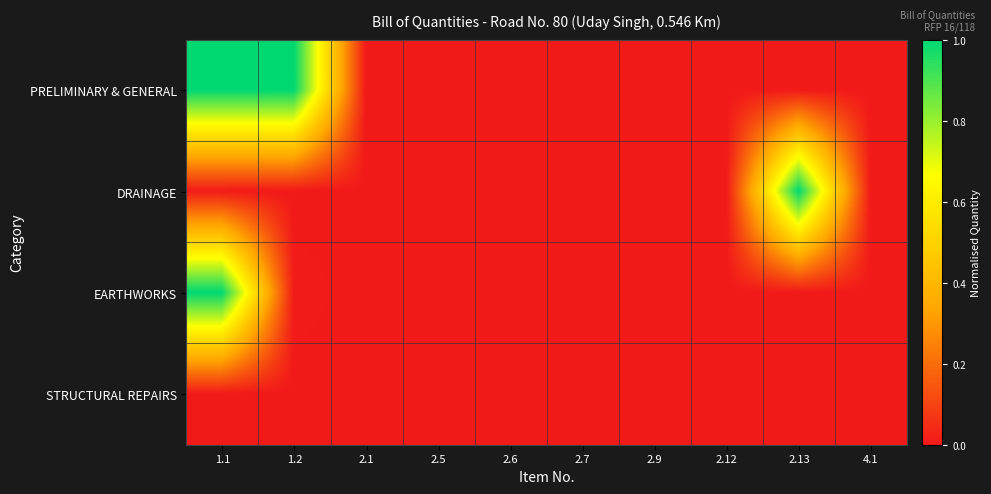

Reading right to left, transcribe all the data shown in this chart.

PRELIMINARY & GENERAL: 4.1=0.0	2.13=0.0	2.12=0.0	2.9=0.0	2.7=0.0	2.6=0.0	2.5=0.0	2.1=0.0	1.2=1.0	1.1=1.0
DRAINAGE: 4.1=0.0	2.13=1.0	2.12=0.0	2.9=0.0	2.7=0.0	2.6=0.0	2.5=0.0	2.1=0.0	1.2=0.0	1.1=0.0
EARTHWORKS: 4.1=0.0	2.13=0.0	2.12=0.0	2.9=0.0	2.7=0.0	2.6=0.0	2.5=0.0	2.1=0.0	1.2=0.0	1.1=1.0
STRUCTURAL REPAIRS: 4.1=0.0	2.13=0.0	2.12=0.0	2.9=0.0	2.7=0.0	2.6=0.0	2.5=0.0	2.1=0.0	1.2=0.0	1.1=0.0